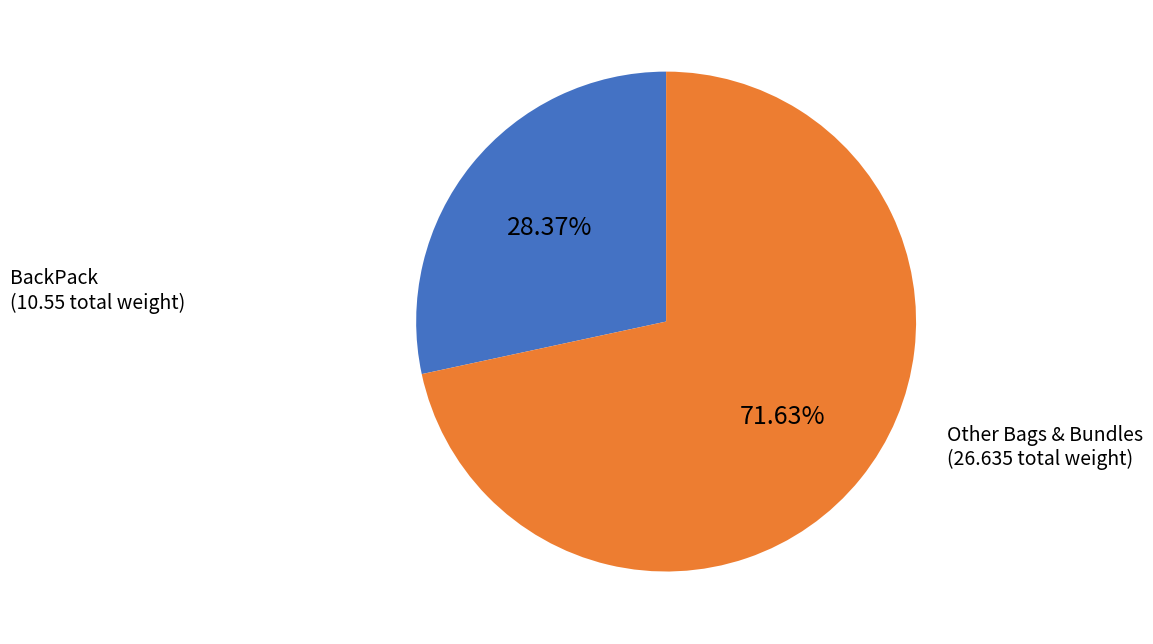

Which slice is the largest?

Other Bags & Bundles